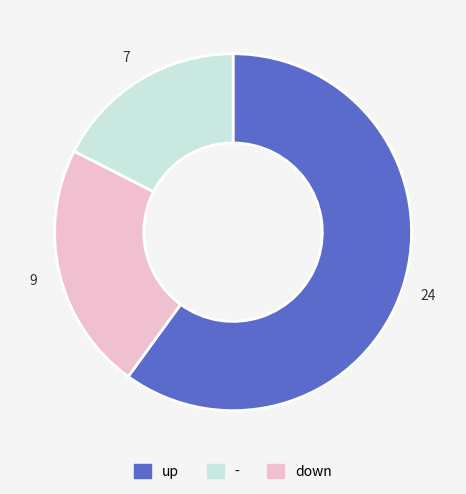

Does any single category account for the majority?

Yes